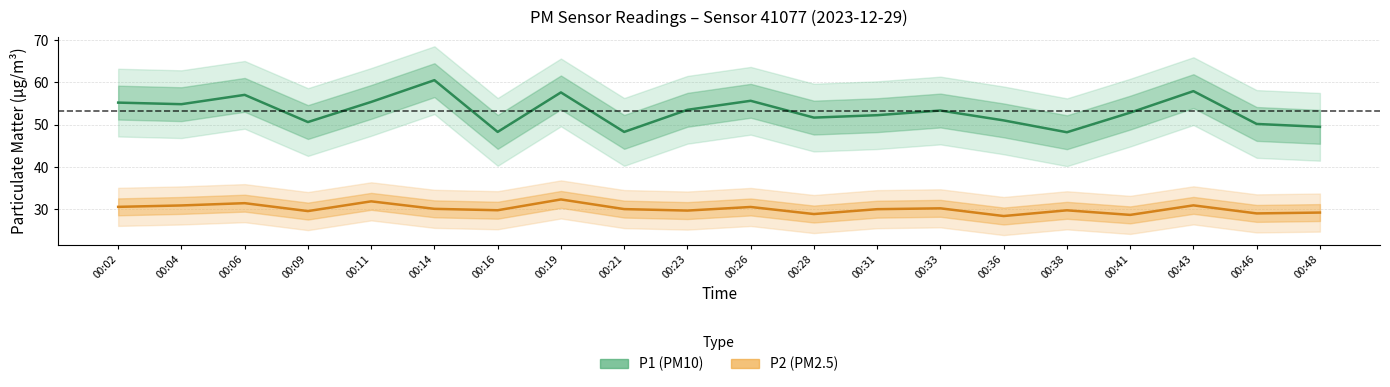

Which has a higher value, 00:04 or 00:21?

00:04